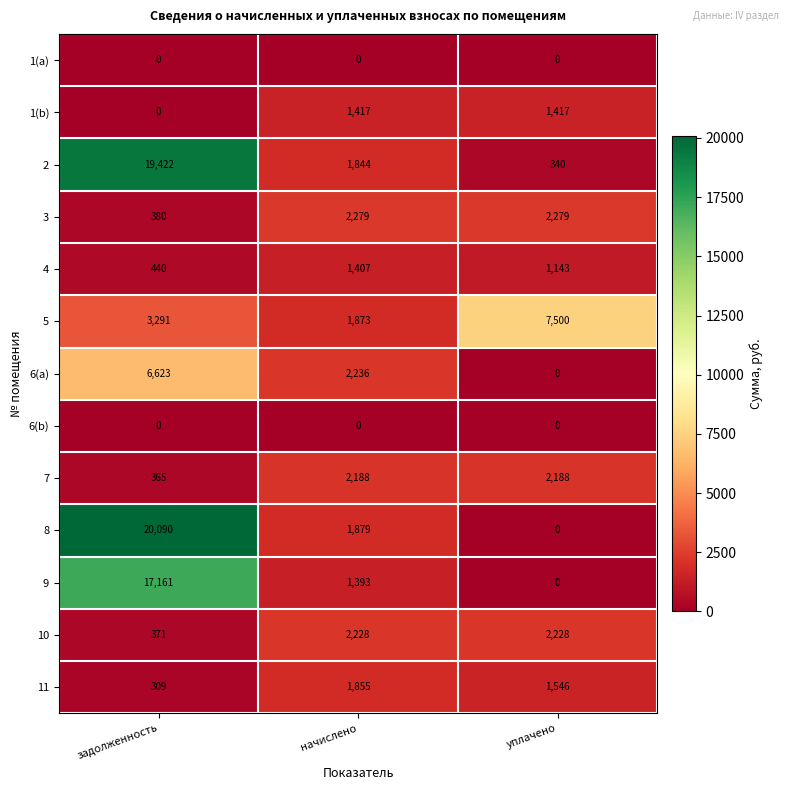

What is the difference between the 2 values at уплачено and начислено?

1504